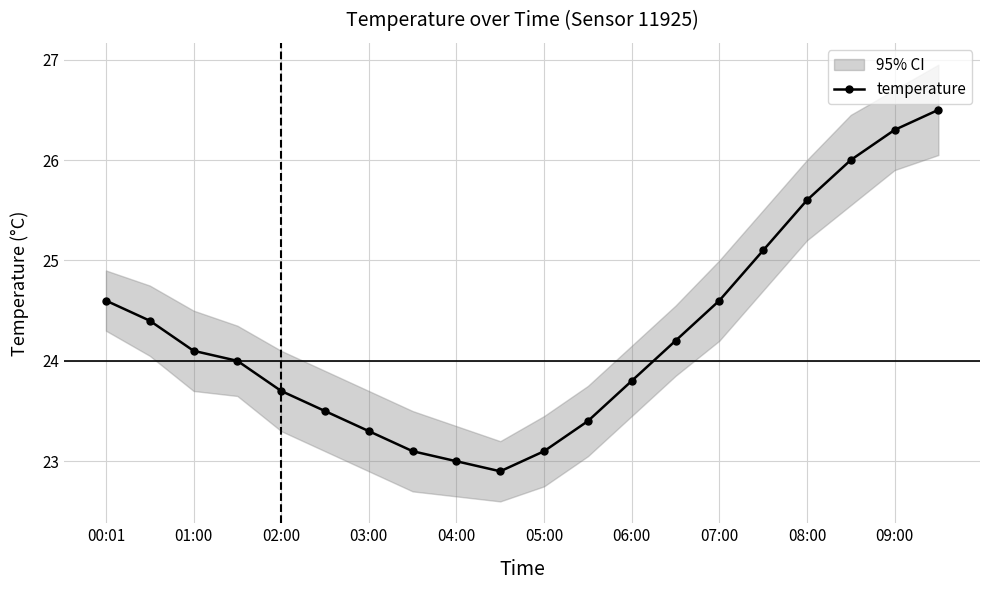

In temperature, how many points are lower than both neighbors (excluding endpoints)?

1